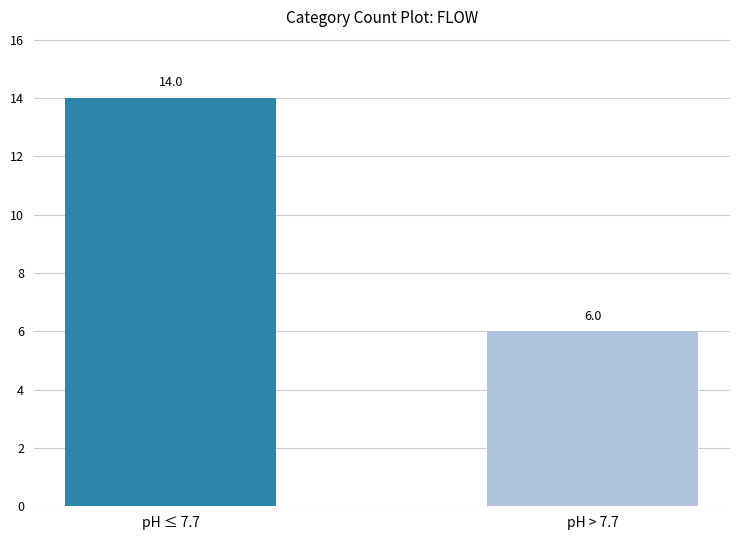

What is the label of the 1st bar from the left?

pH ≤ 7.7